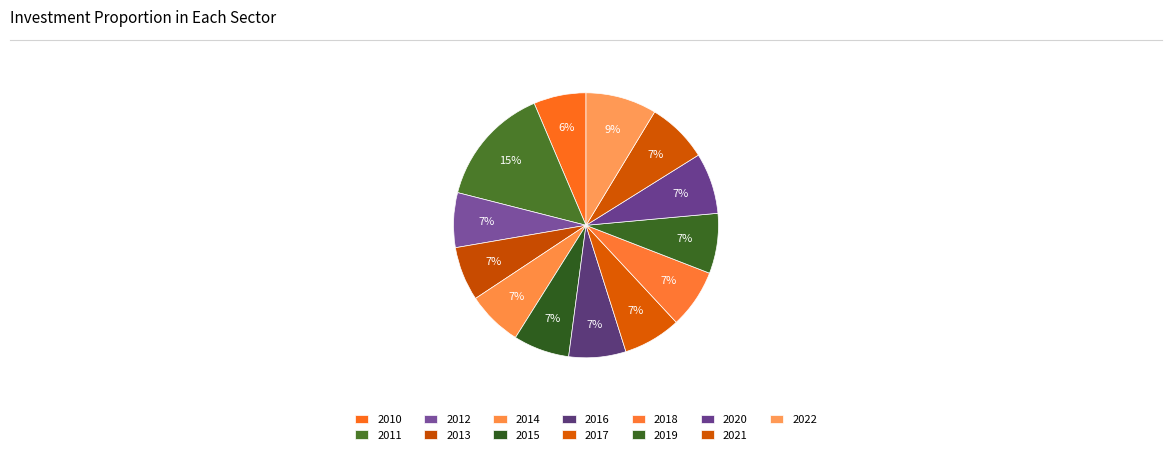

How many slices are in this pie chart?

13